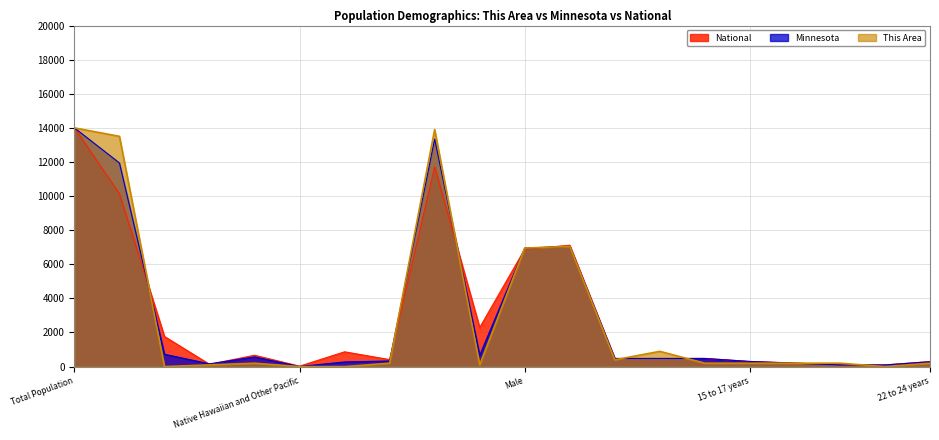

What are all the series names shown in the legend?

National, Minnesota, This Area